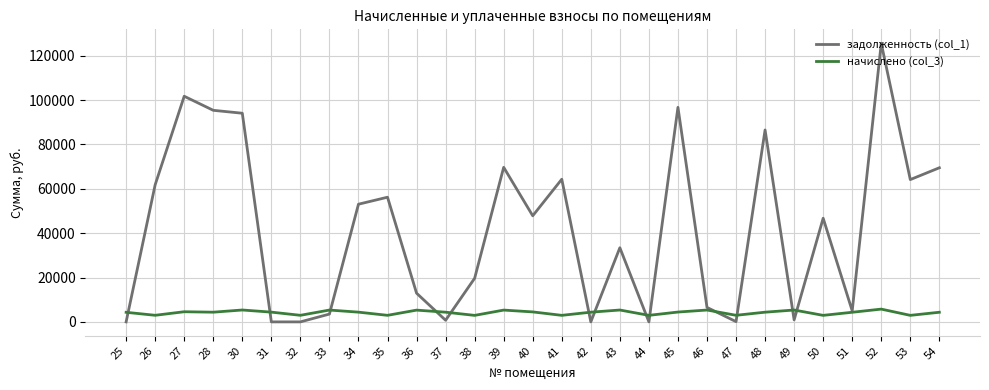

The value of задолженность (col_1) at 25 is -65480.5. True or false?

False